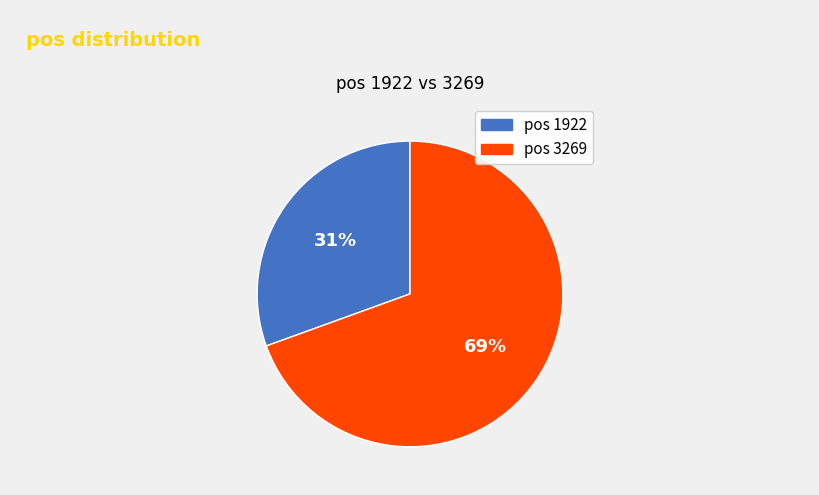

How many segments does this pie chart have?

2